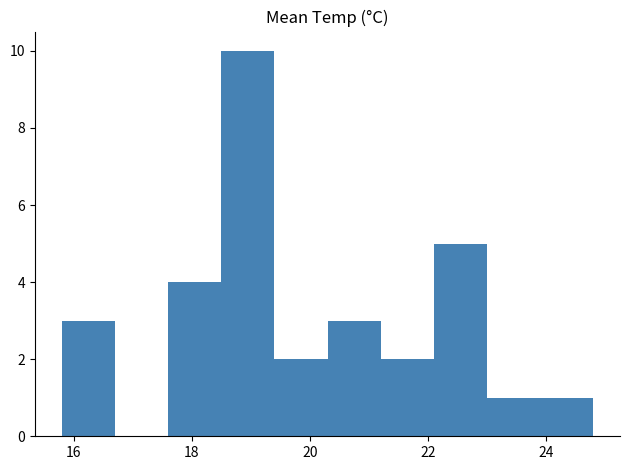

Over which range of the x-axis is the bar tallest?

18.5 to 19.4